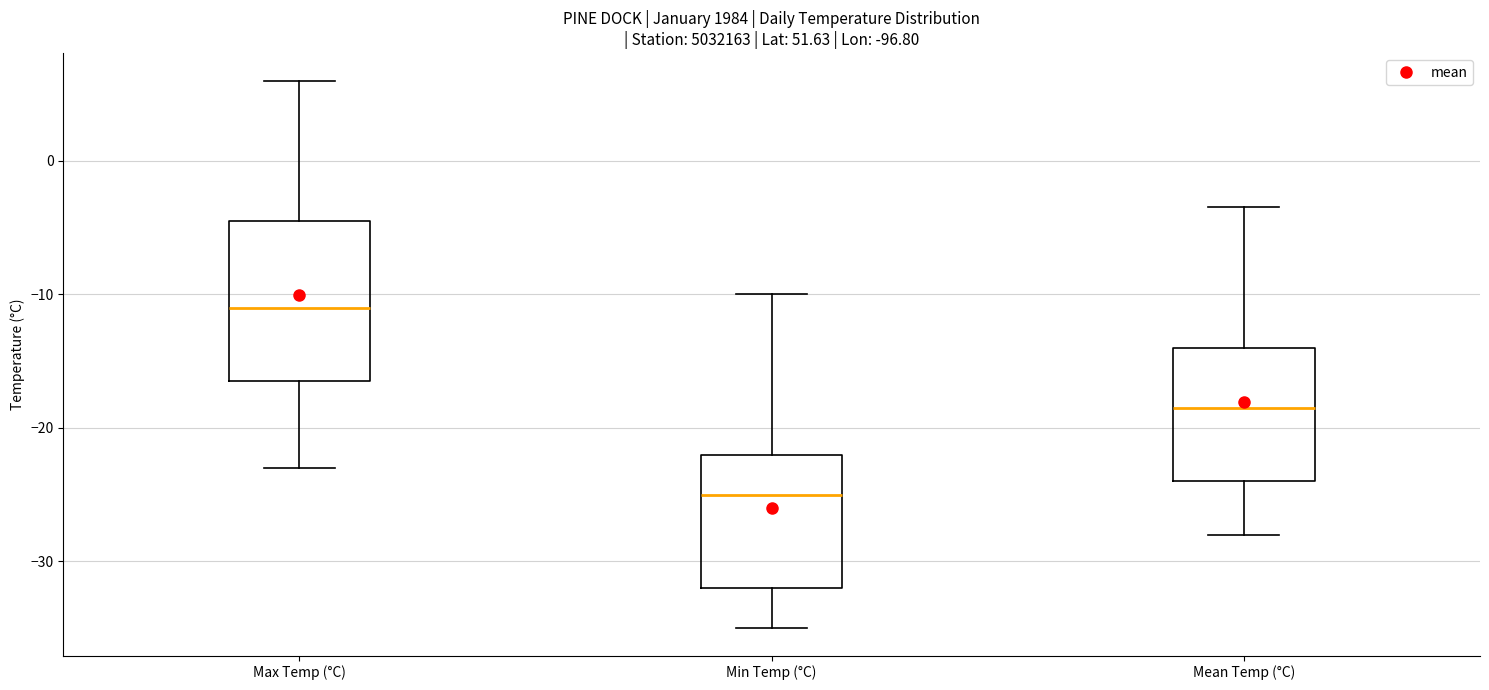

Where does the lower whisker of the box for Min Temp (°C) end on the y-axis? The values are not printed on the chart, so give them approximately, as read against the axis.

-35